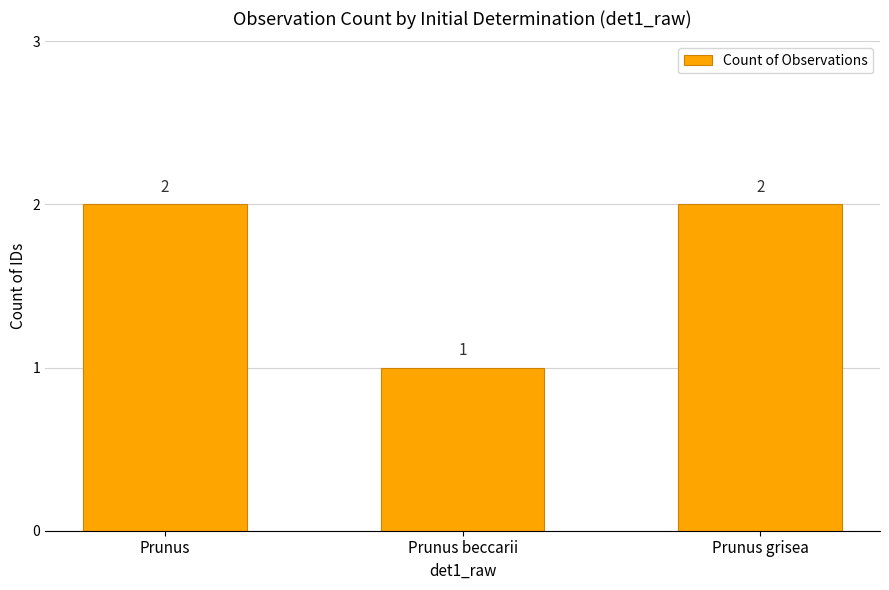

Reading left to right, what are all the values shown in this chart?

Prunus=2	Prunus beccarii=1	Prunus grisea=2